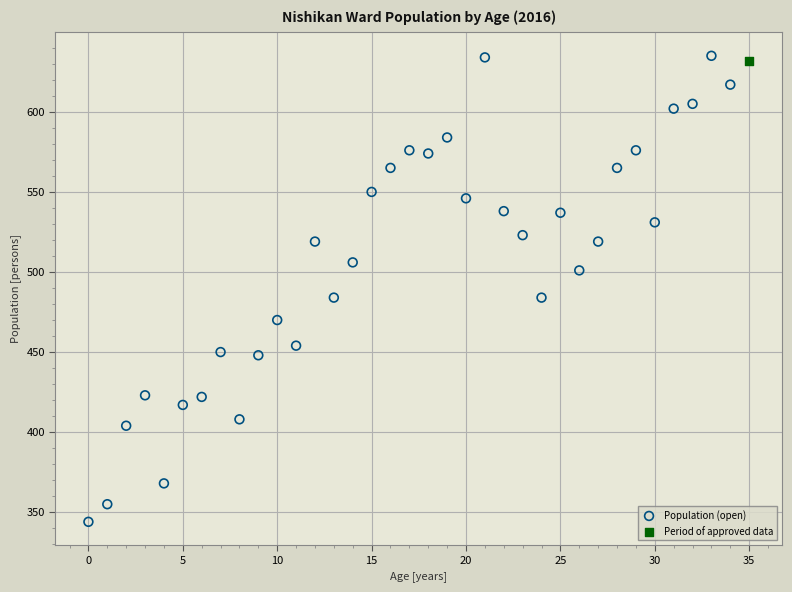

What are all the series names shown in the legend?

Population (open), Period of approved data